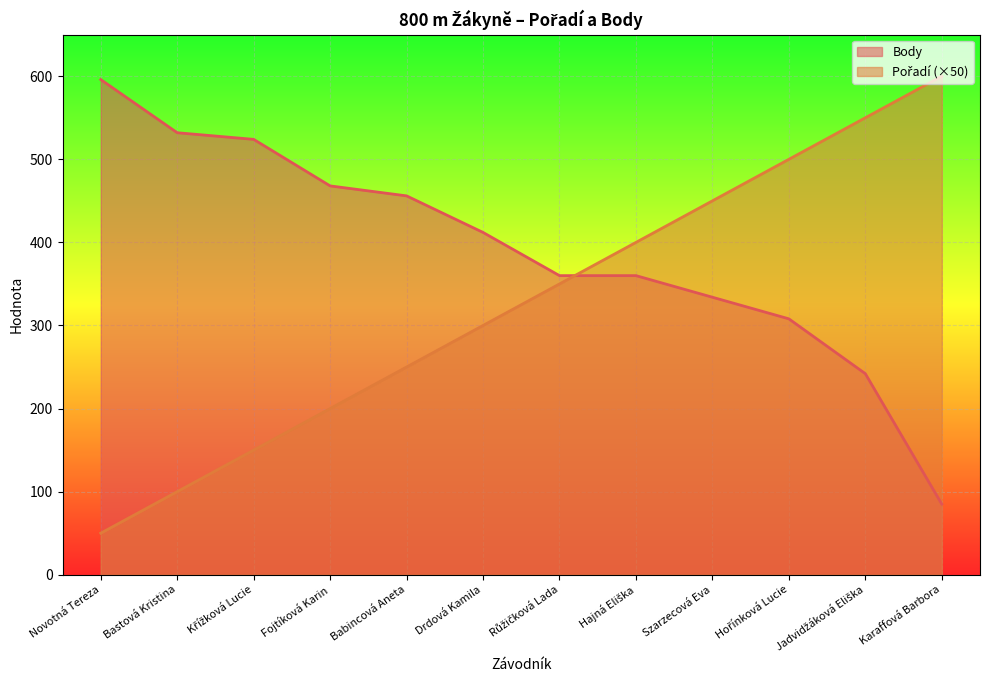

Which series has the largest total across all categories?

Body